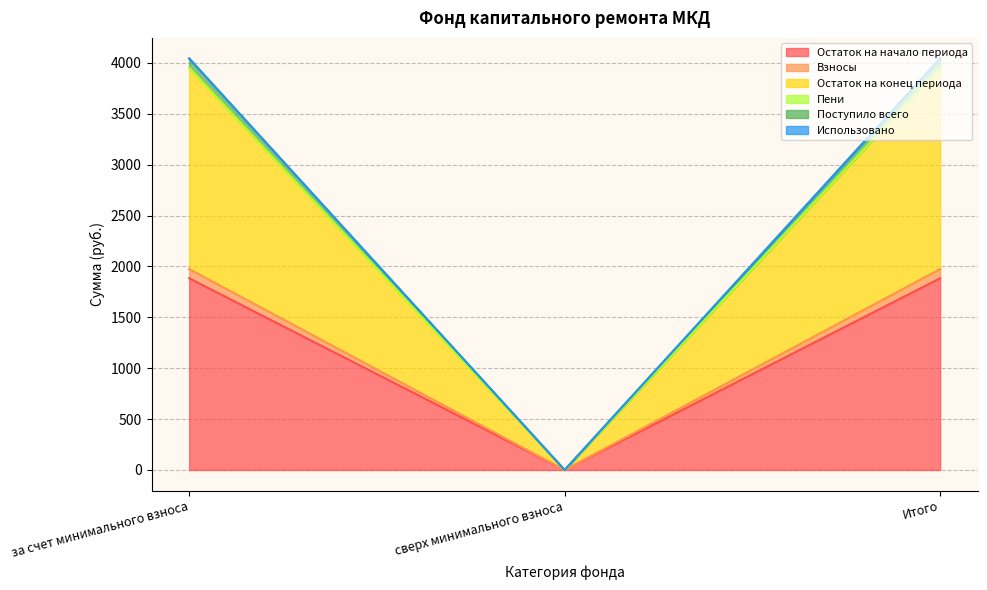

Between за счет минимального взноса and сверх минимального взноса, which series saw the biggest shift?

Поступило всего